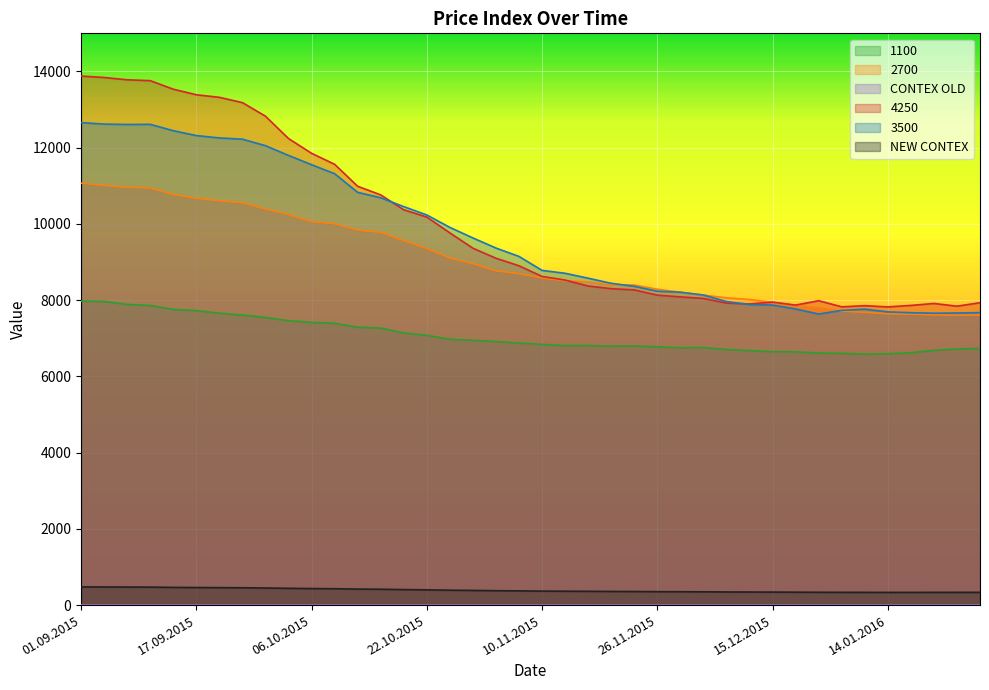

At which label is 2700 closest to 9336?

22.10.2015